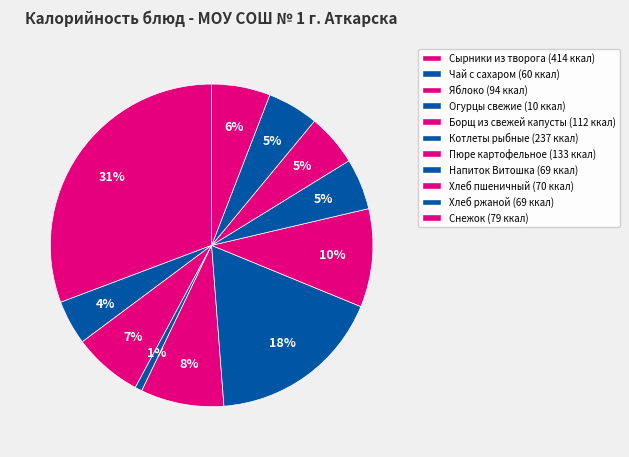

Which slice is the largest?

Сырники из творога